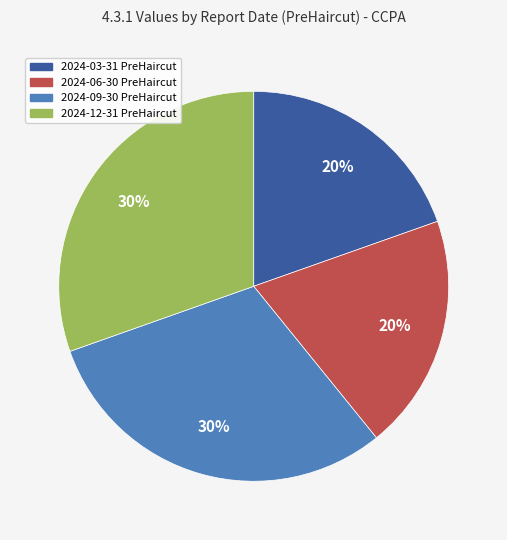

Does 2024-09-30 PreHaircut represent more than half of the total?

No